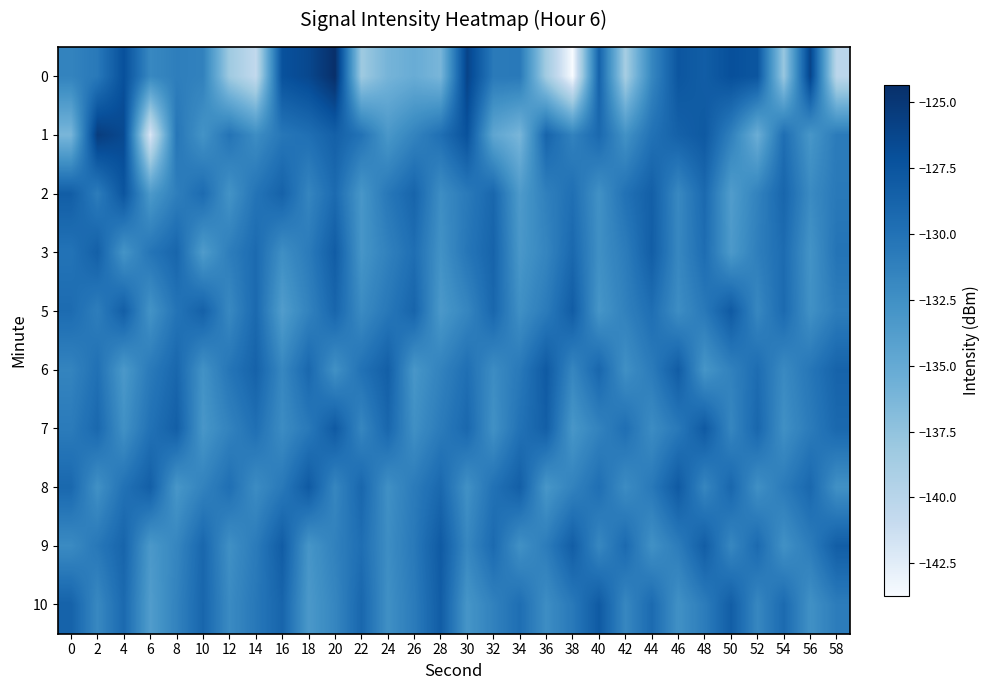

What is the difference between the highest and lowest values at 6?

13.7